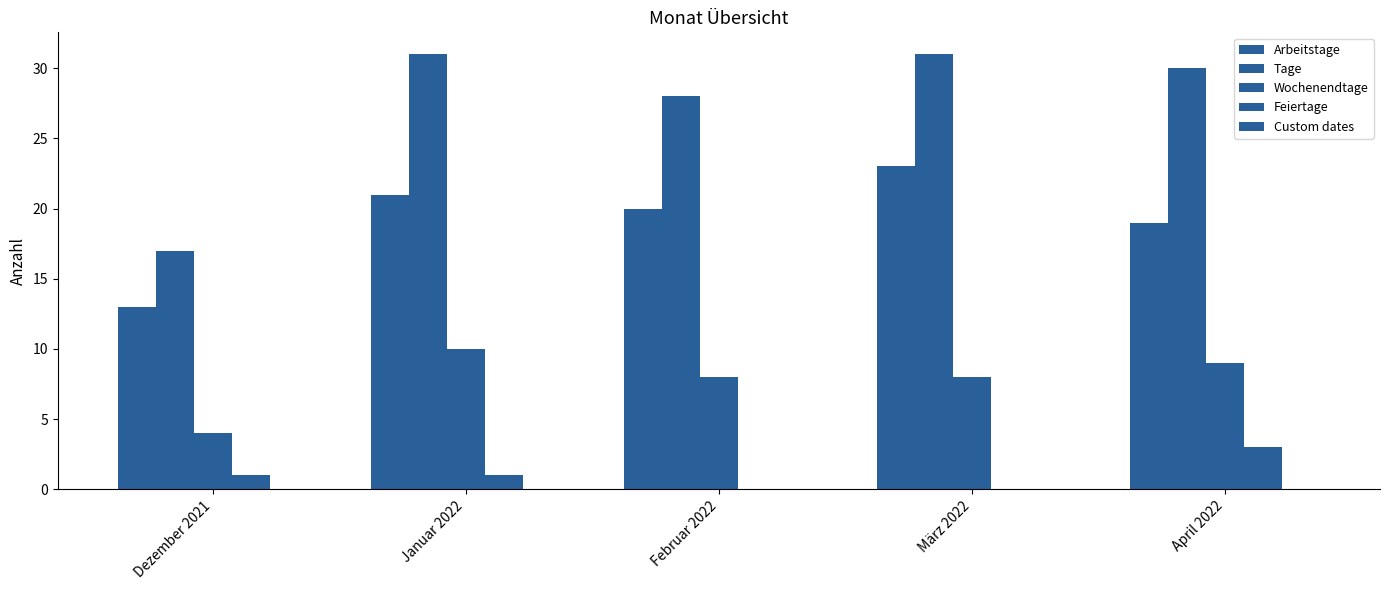

Rank the categories by Wochenendtage value from lowest to highest.

Dezember 2021, Februar 2022, März 2022, April 2022, Januar 2022